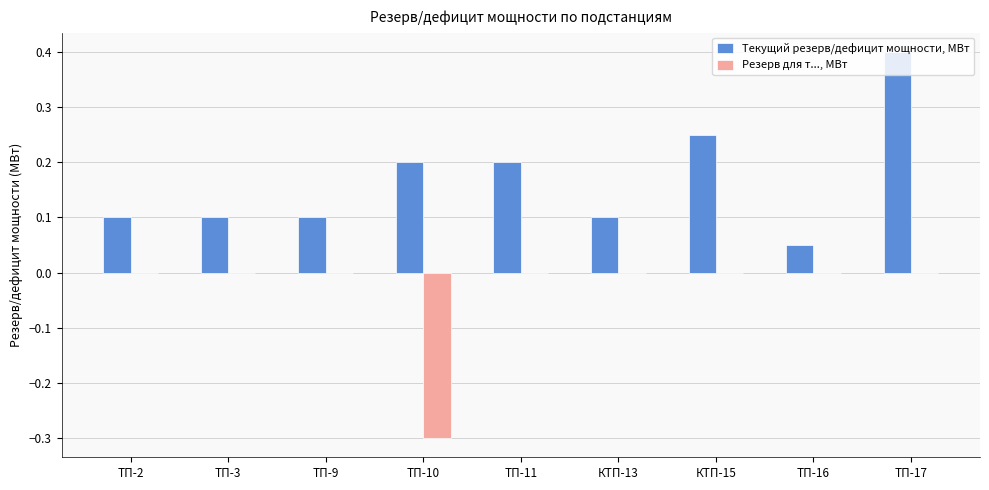

What are all the series names shown in the legend?

Текущий резерв/дефицит мощности, МВт, Резерв для т..., МВт